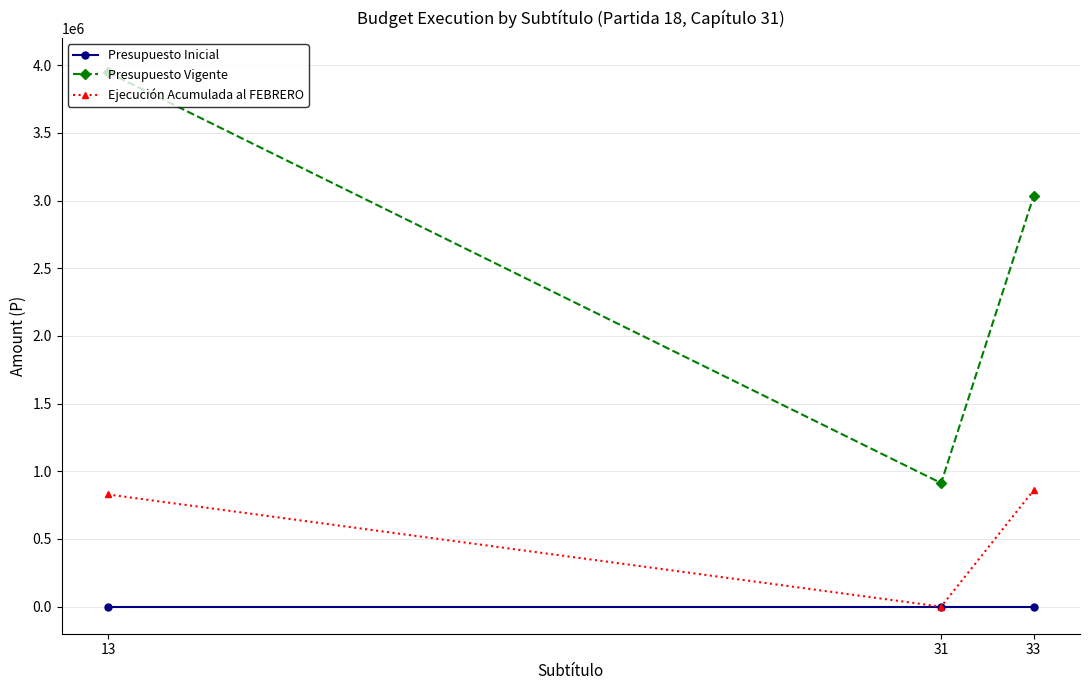

Between 31 and 33, which series saw the biggest shift?

Presupuesto Vigente